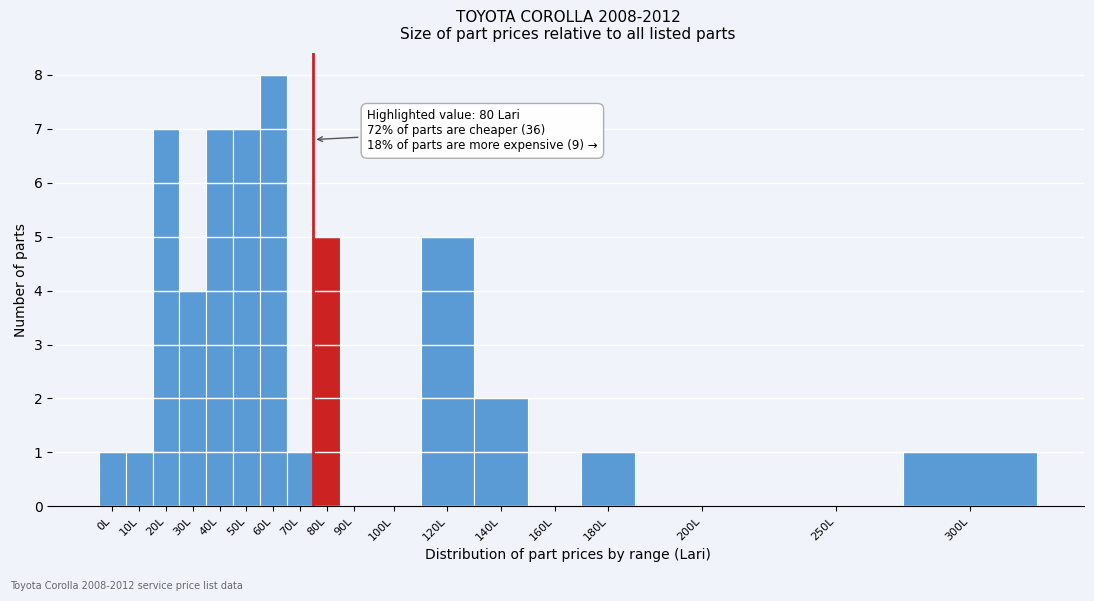

Reading left to right, transcribe all the data shown in this chart.

0L=1	10L=1	20L=7	30L=4	40L=7	50L=7	60L=8	70L=1	80L=5	90L=0	100L=0	120L=5	140L=2	160L=0	180L=1	200L=0	250L=0	300L=1